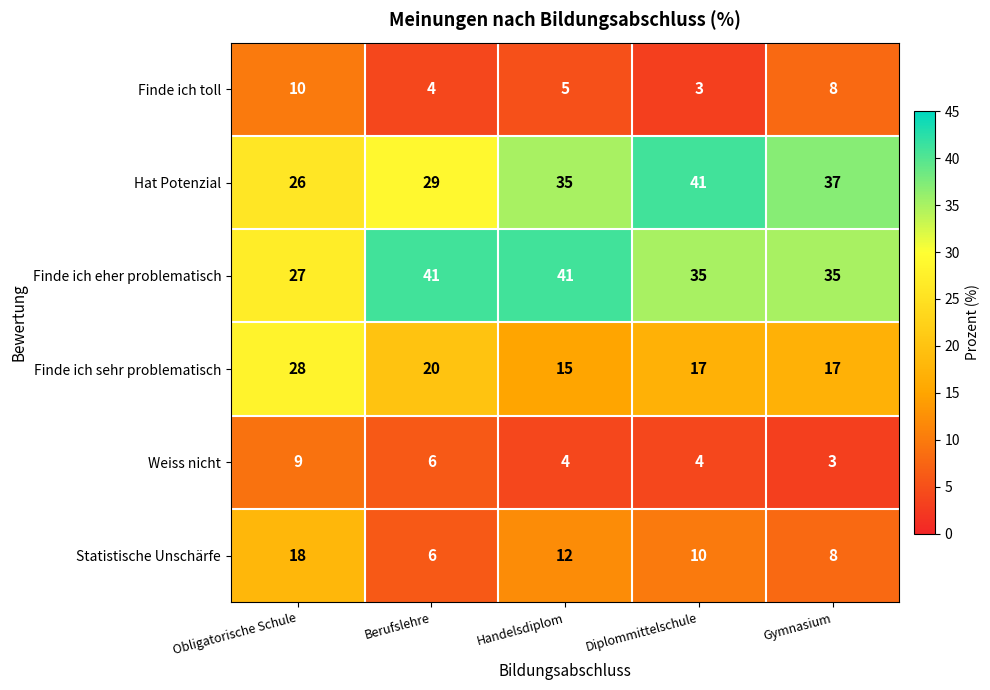

Is it true that Finde ich eher problematisch equals 35 at Diplommittelschule?

True